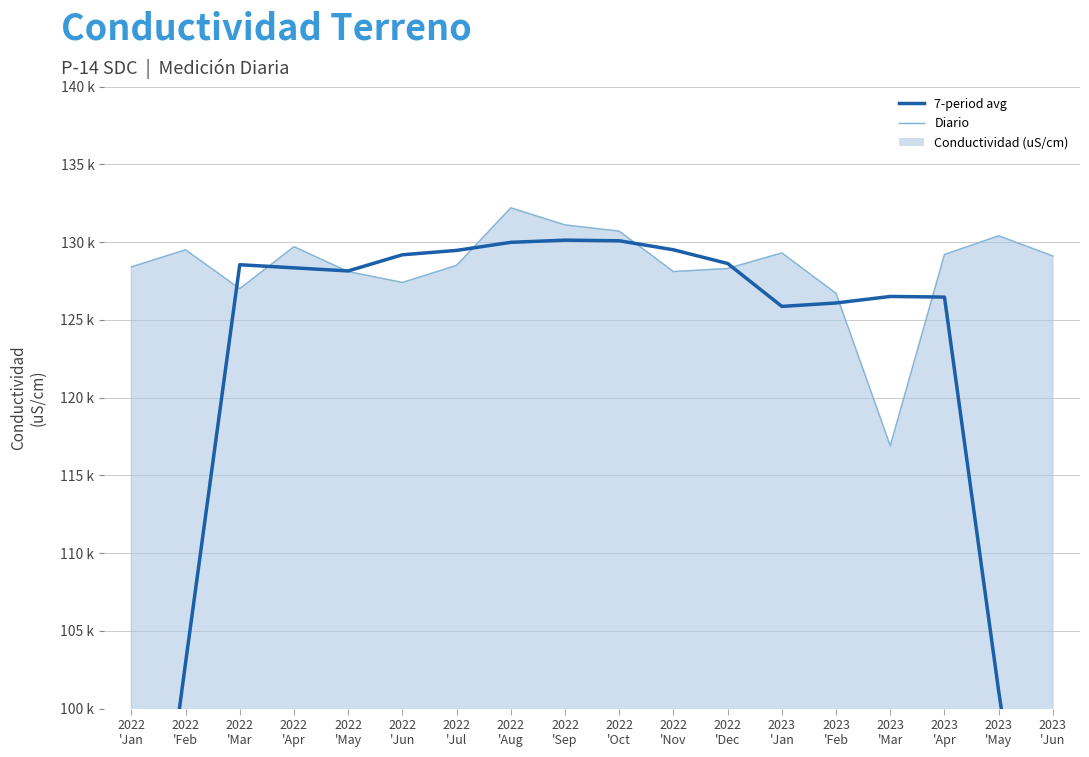

What is the value of the 1st point from the left?

128400